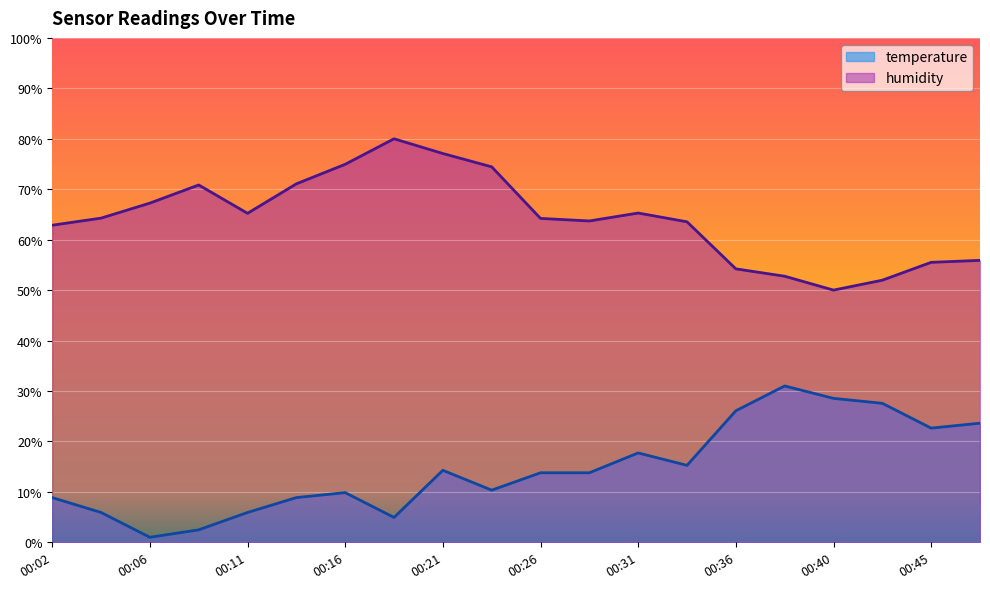

Rank the series by their average value, from highest to lowest.

humidity, temperature